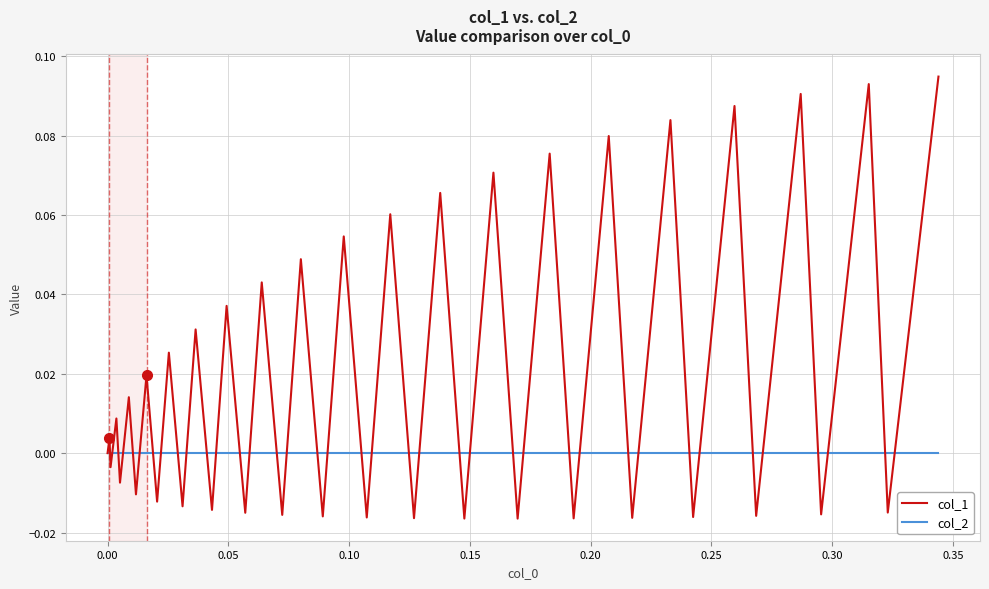

Which series has the largest total across all categories?

col_1